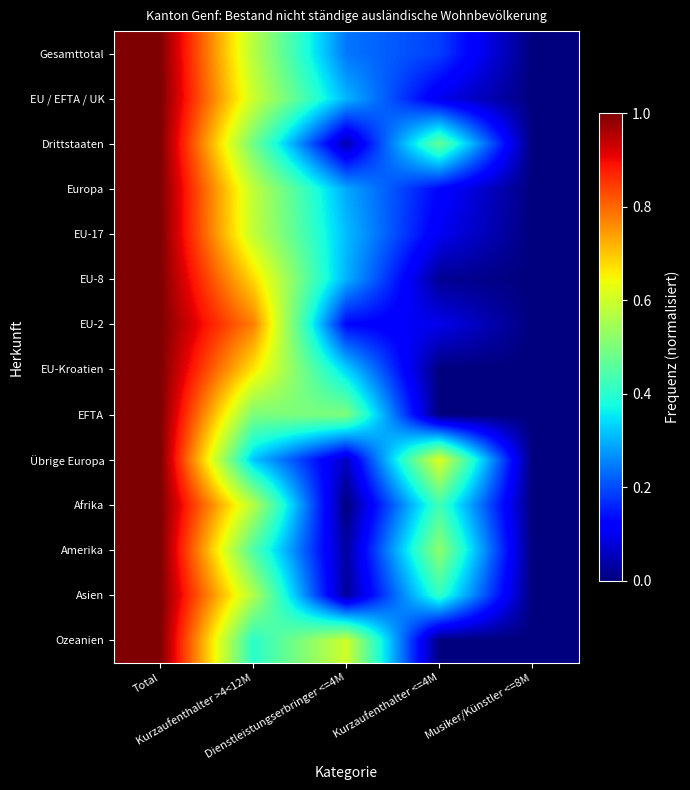

Reading left to right, list all the values displayed in this chart.

Gesamttotal: Total=1.0	Kurzaufenthalter >4<12M=0.6	Dienstleistungserbringer <=4M=0.2	Kurzaufenthalter <=4M=0.2	Musiker/Künstler <=8M=0.0
EU / EFTA / UK: Total=1.0	Kurzaufenthalter >4<12M=0.6	Dienstleistungserbringer <=4M=0.3	Kurzaufenthalter <=4M=0.1	Musiker/Künstler <=8M=0.0
Drittstaaten: Total=1.0	Kurzaufenthalter >4<12M=0.5	Dienstleistungserbringer <=4M=0.0	Kurzaufenthalter <=4M=0.5	Musiker/Künstler <=8M=0.0
Europa: Total=1.0	Kurzaufenthalter >4<12M=0.6	Dienstleistungserbringer <=4M=0.3	Kurzaufenthalter <=4M=0.1	Musiker/Künstler <=8M=0.0
EU-17: Total=1.0	Kurzaufenthalter >4<12M=0.6	Dienstleistungserbringer <=4M=0.3	Kurzaufenthalter <=4M=0.1	Musiker/Künstler <=8M=0.0
EU-8: Total=1.0	Kurzaufenthalter >4<12M=0.7	Dienstleistungserbringer <=4M=0.3	Kurzaufenthalter <=4M=0.0	Musiker/Künstler <=8M=0.0
EU-2: Total=1.0	Kurzaufenthalter >4<12M=0.8	Dienstleistungserbringer <=4M=0.1	Kurzaufenthalter <=4M=0.1	Musiker/Künstler <=8M=0.0
EU-Kroatien: Total=1.0	Kurzaufenthalter >4<12M=0.7	Dienstleistungserbringer <=4M=0.3	Kurzaufenthalter <=4M=0.0	Musiker/Künstler <=8M=0.0
EFTA: Total=1.0	Kurzaufenthalter >4<12M=0.5	Dienstleistungserbringer <=4M=0.5	Kurzaufenthalter <=4M=0.0	Musiker/Künstler <=8M=0.0
Übrige Europa: Total=1.0	Kurzaufenthalter >4<12M=0.3	Dienstleistungserbringer <=4M=0.1	Kurzaufenthalter <=4M=0.6	Musiker/Künstler <=8M=0.0
Afrika: Total=1.0	Kurzaufenthalter >4<12M=0.6	Dienstleistungserbringer <=4M=0.0	Kurzaufenthalter <=4M=0.4	Musiker/Künstler <=8M=0.0
Amerika: Total=1.0	Kurzaufenthalter >4<12M=0.4	Dienstleistungserbringer <=4M=0.0	Kurzaufenthalter <=4M=0.5	Musiker/Künstler <=8M=0.0
Asien: Total=1.0	Kurzaufenthalter >4<12M=0.6	Dienstleistungserbringer <=4M=0.0	Kurzaufenthalter <=4M=0.4	Musiker/Künstler <=8M=0.0
Ozeanien: Total=1.0	Kurzaufenthalter >4<12M=0.4	Dienstleistungserbringer <=4M=0.6	Kurzaufenthalter <=4M=0.0	Musiker/Künstler <=8M=0.0